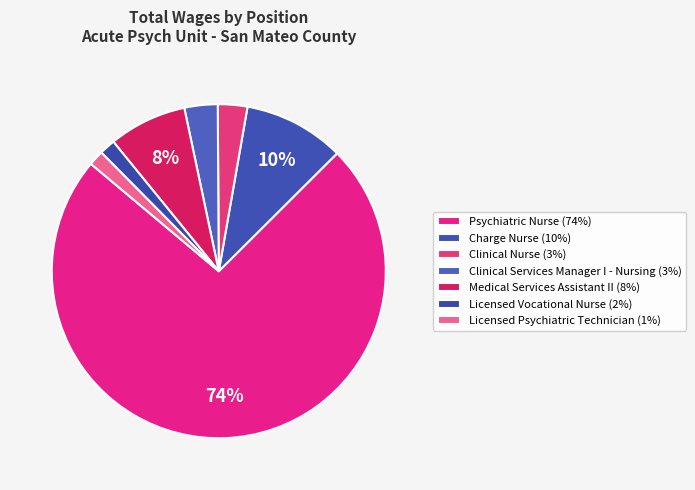

What percentage is the Clinical Services Manager I - Nursing slice, to the nearest percent?

3%